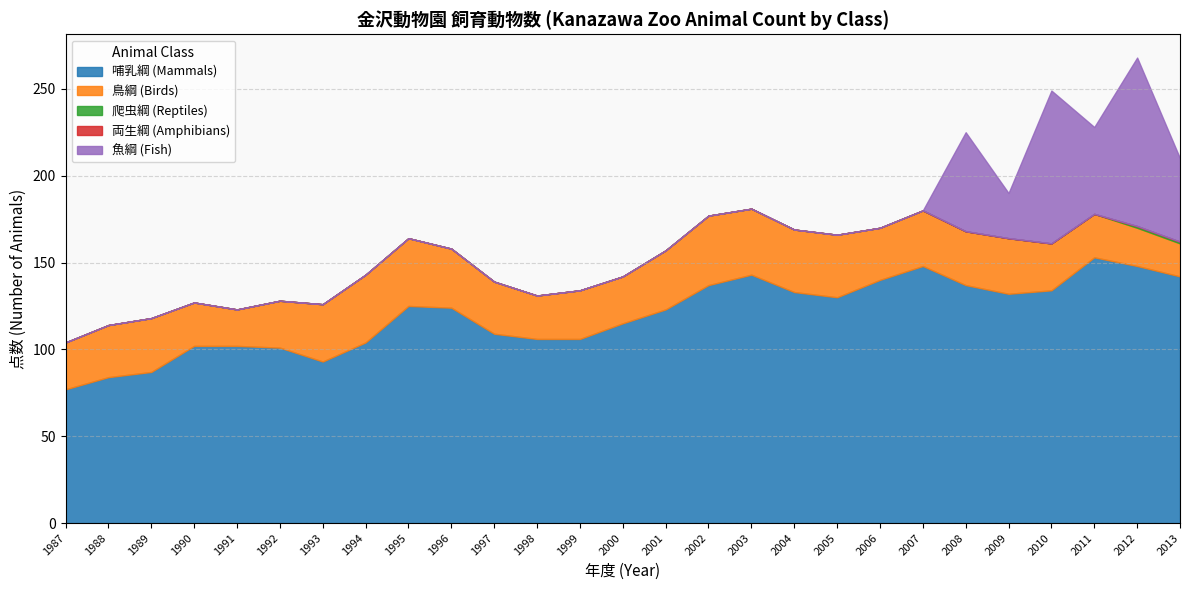

What is the approximate value of 鳥綱 (Birds) at 2002?

40